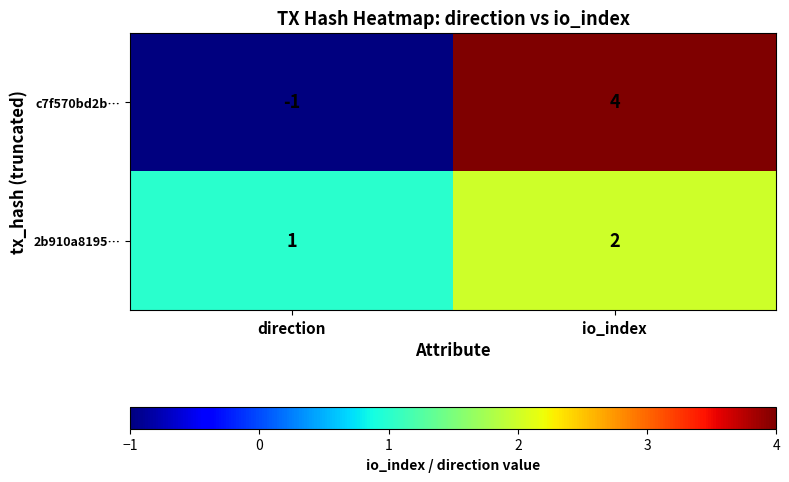

At how many categories does at least one series exceed 0?

2